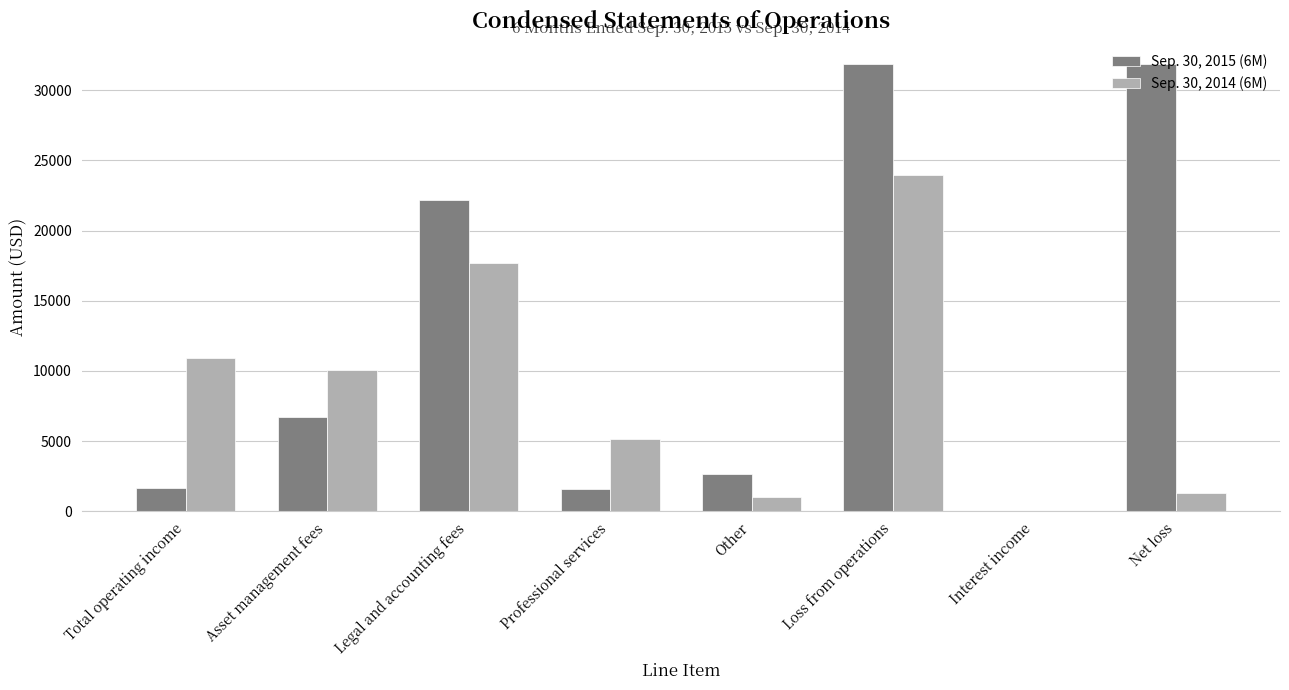

What is the total value across all series at Professional services?

6784